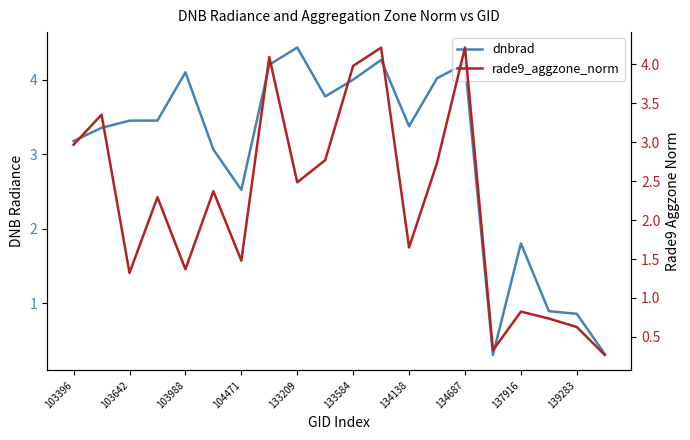

The dnbrad series shows 1.2 at 139283. True or false?

False